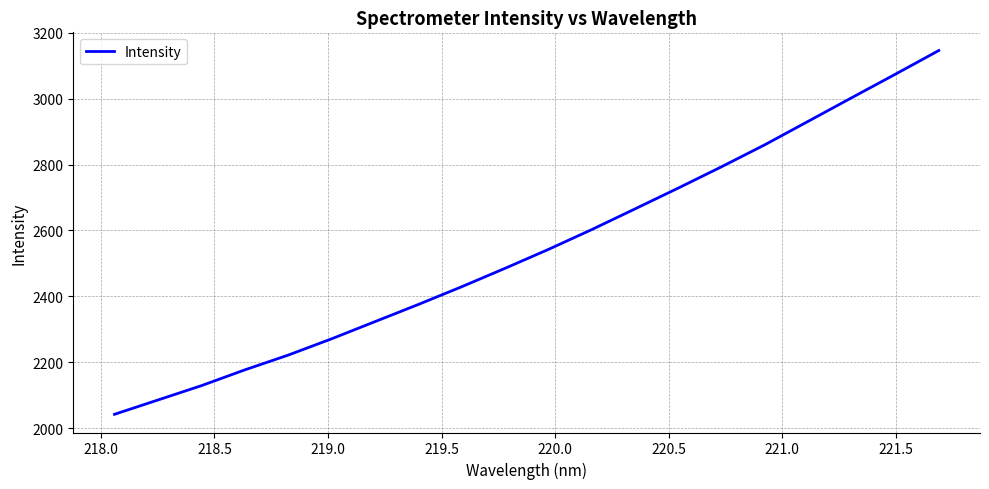

What is the maximum value shown in the chart?

3145.8